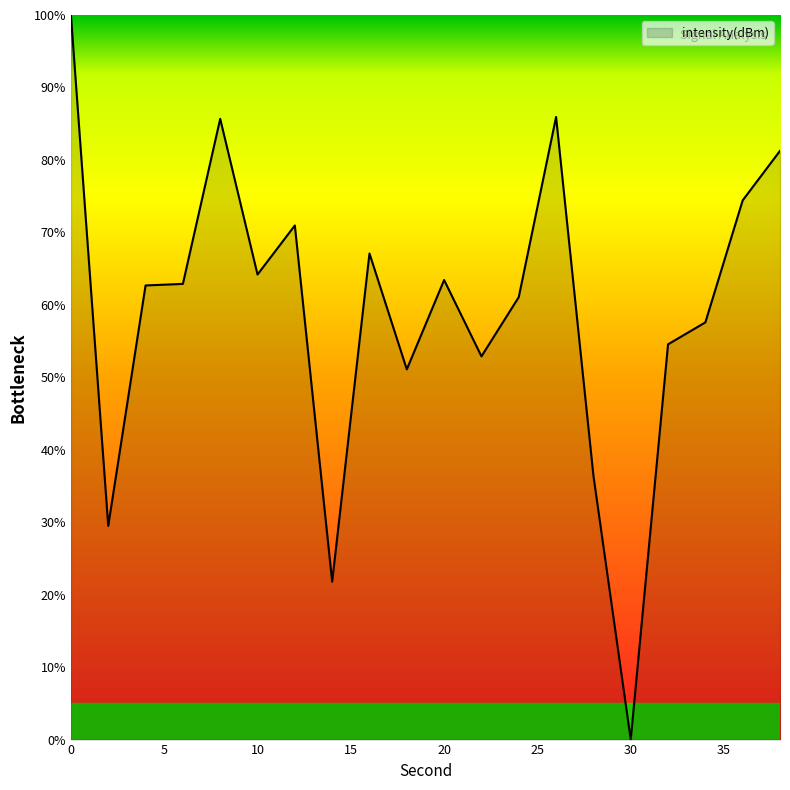

Rank the categories by value from lowest to highest.

30, 14, 2, 28, 18, 22, 32, 34, 24, 4, 6, 20, 10, 16, 12, 36, 38, 8, 26, 0